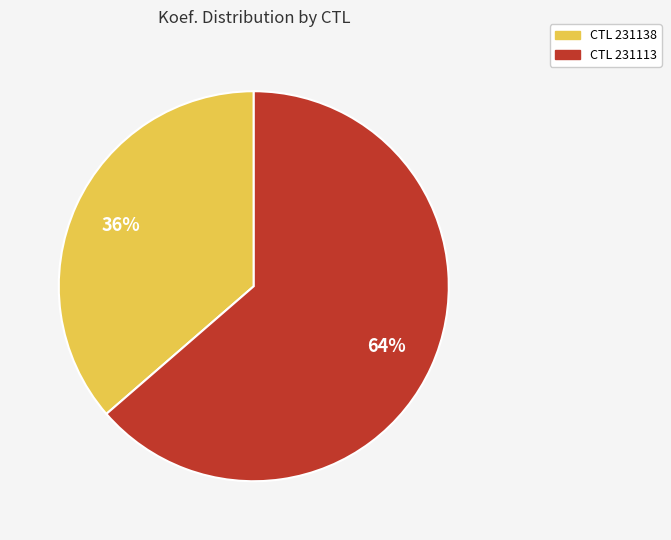

Is there a majority slice in this chart?

Yes